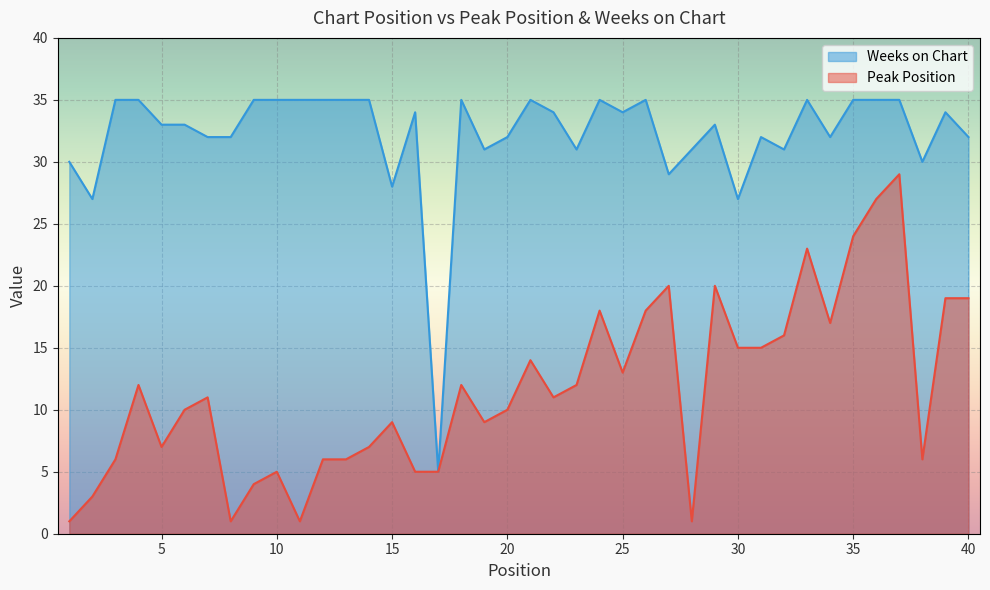

What is the maximum value for Weeks on Chart?

35